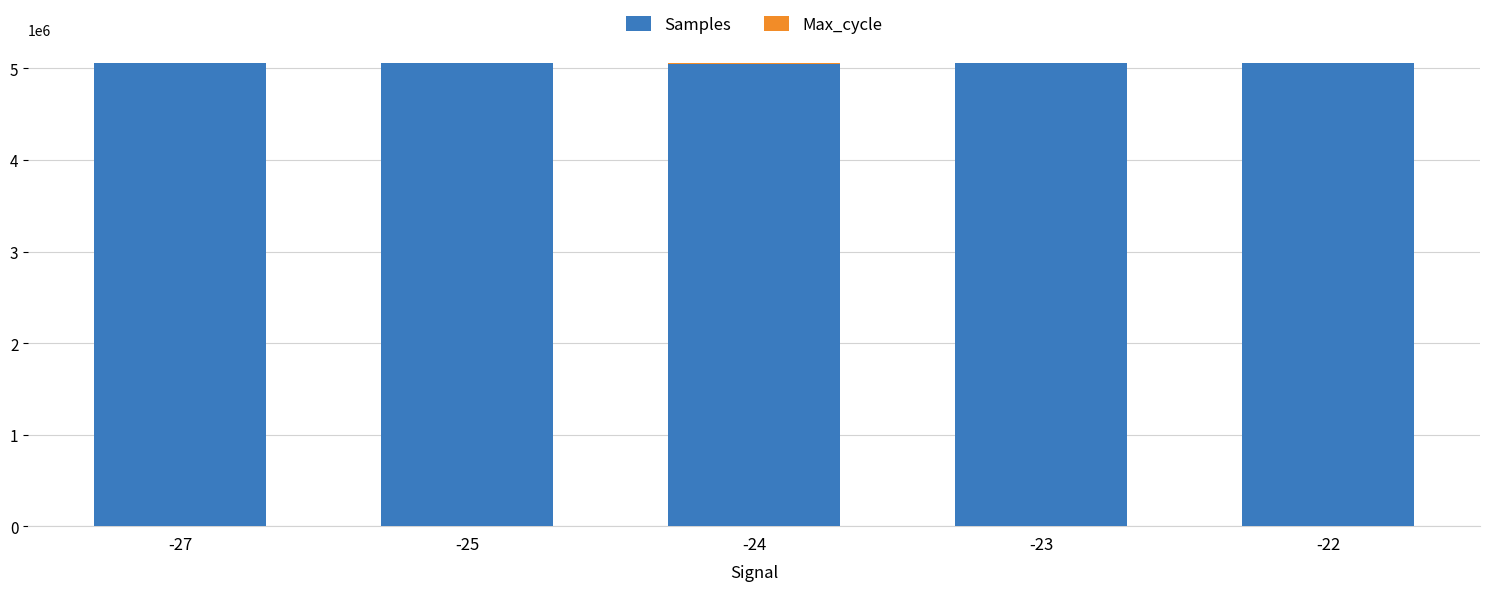

What is the sum of all Samples values?

25286805